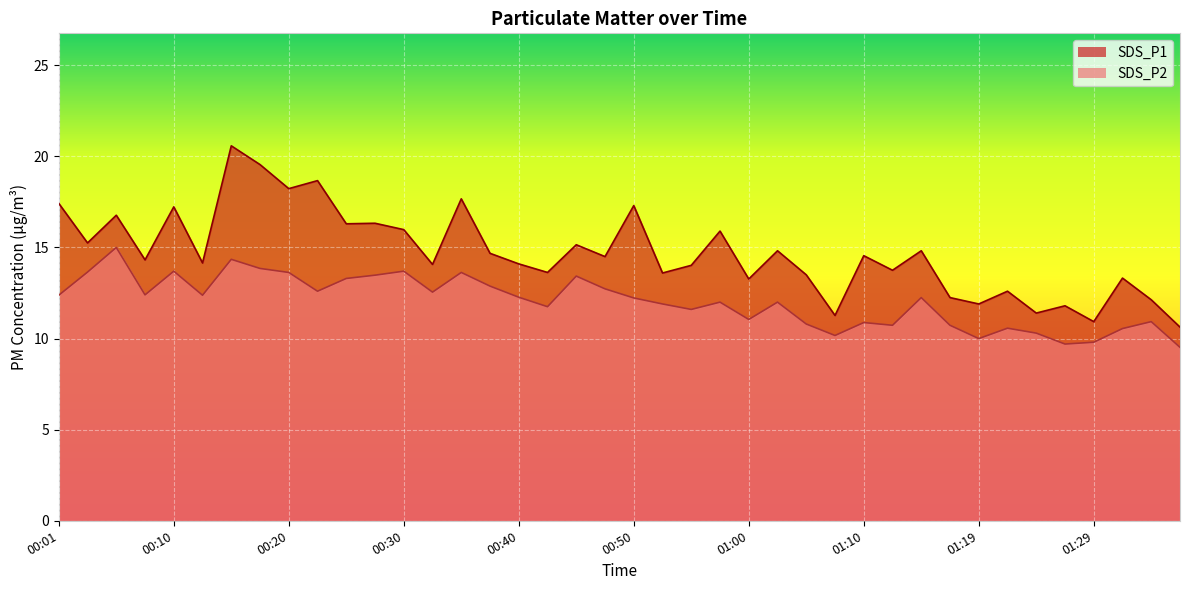

True or false: SDS_P2 and SDS_P1 cross at least once.

False